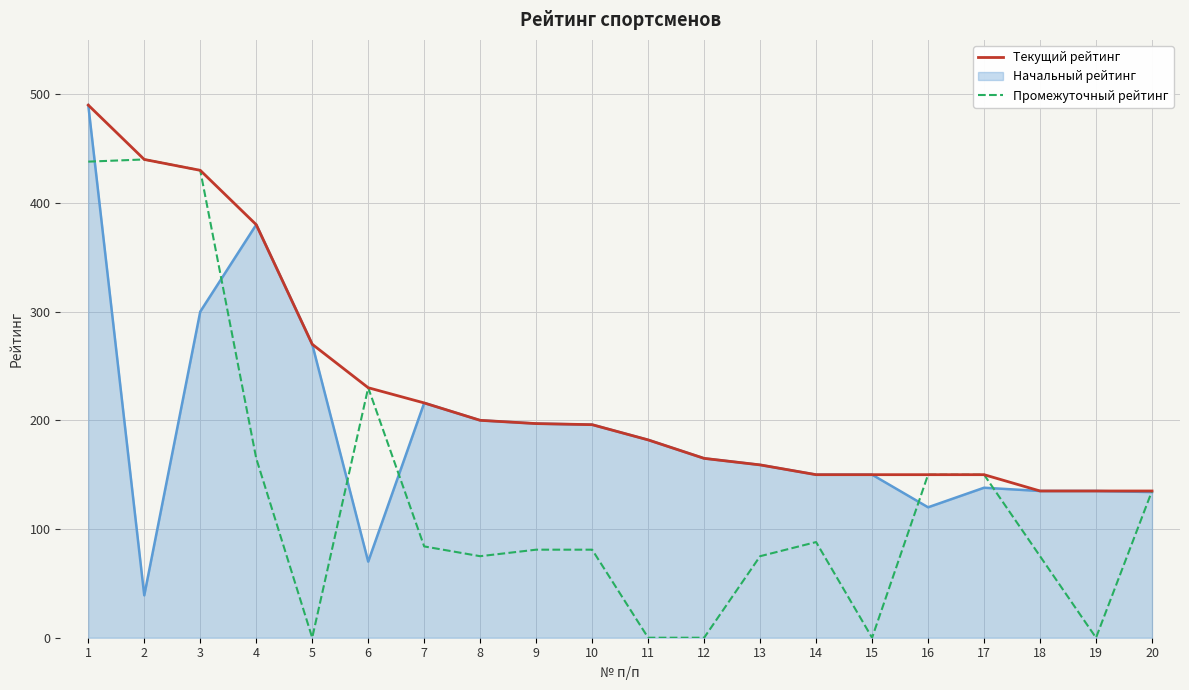

Which category has the highest value in the Текущий рейтинг series?

1